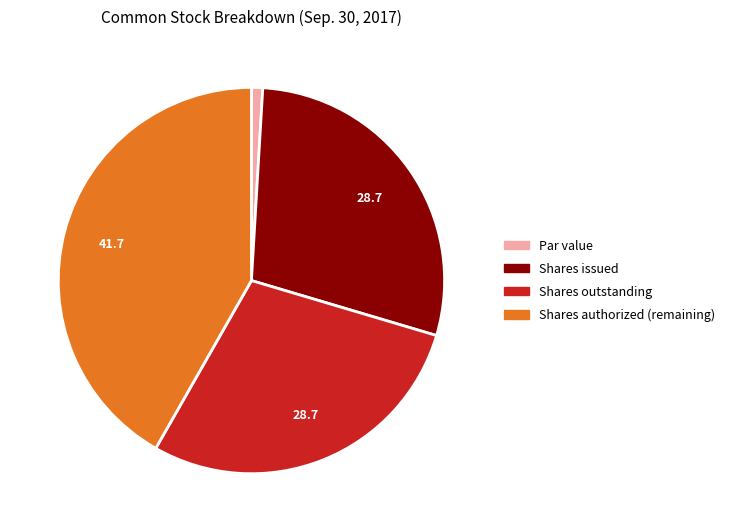

How many slices are in this pie chart?

4